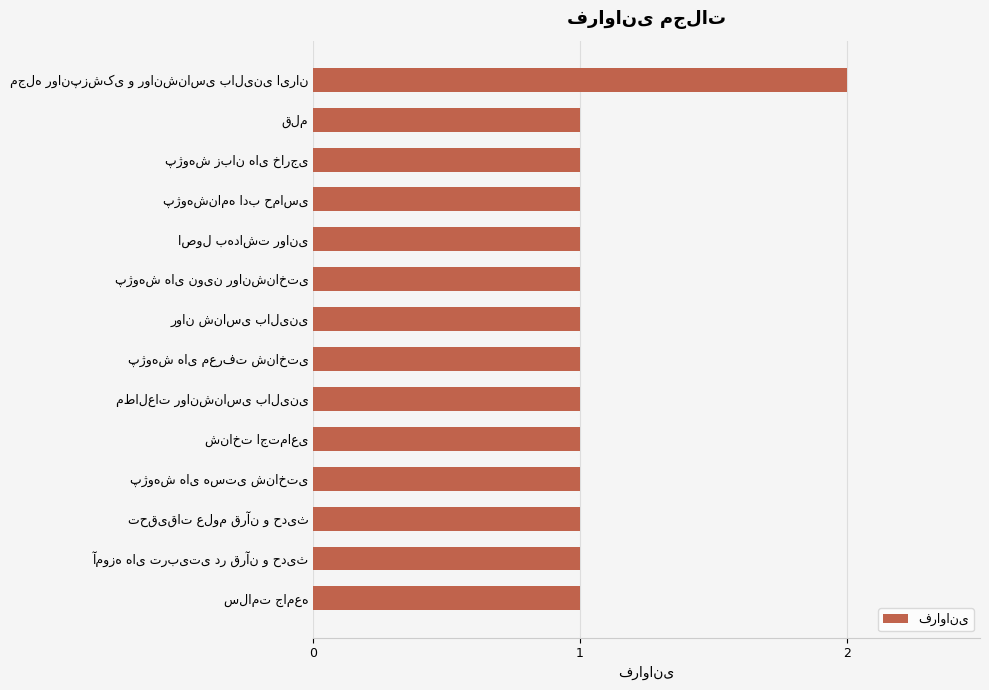

How many values are between 1 and 2?

14